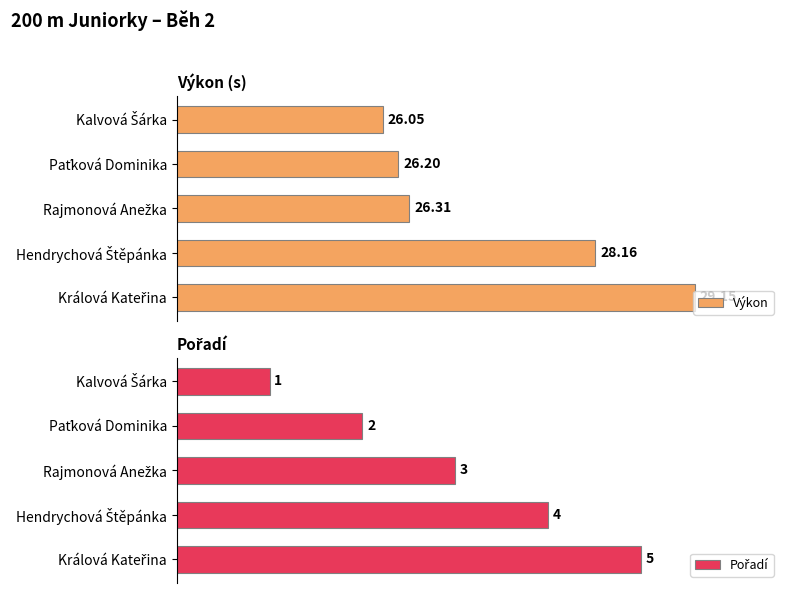

List the series in order of their peak value, lowest first.

Pořadí, Výkon